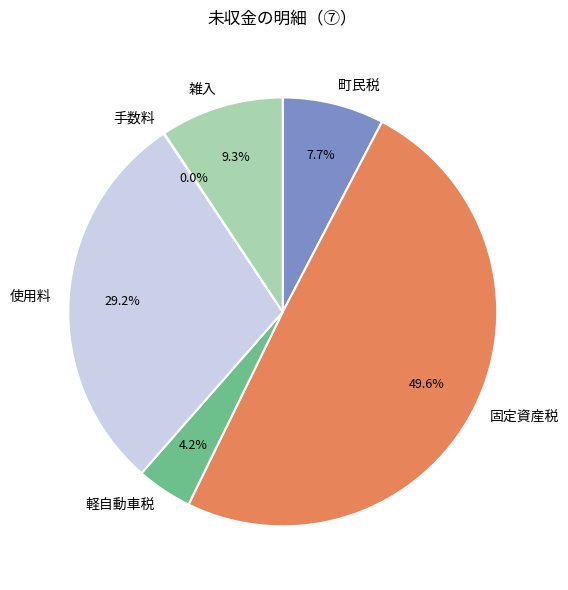

Do 町民税 and 雑入 together represent more than half of the pie?

No